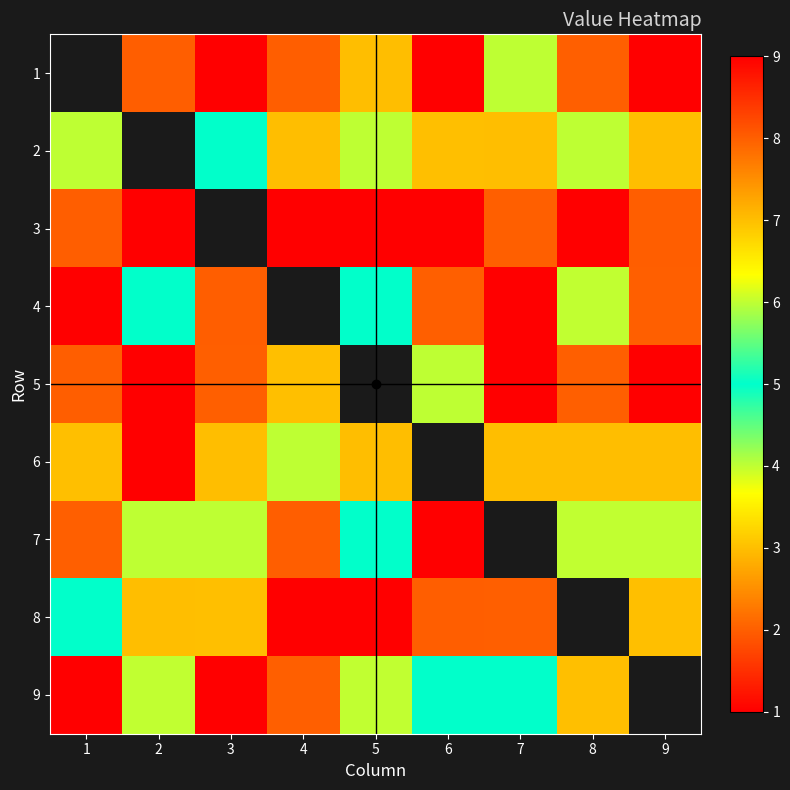

What is the approximate value of 1 at 2?

8.0